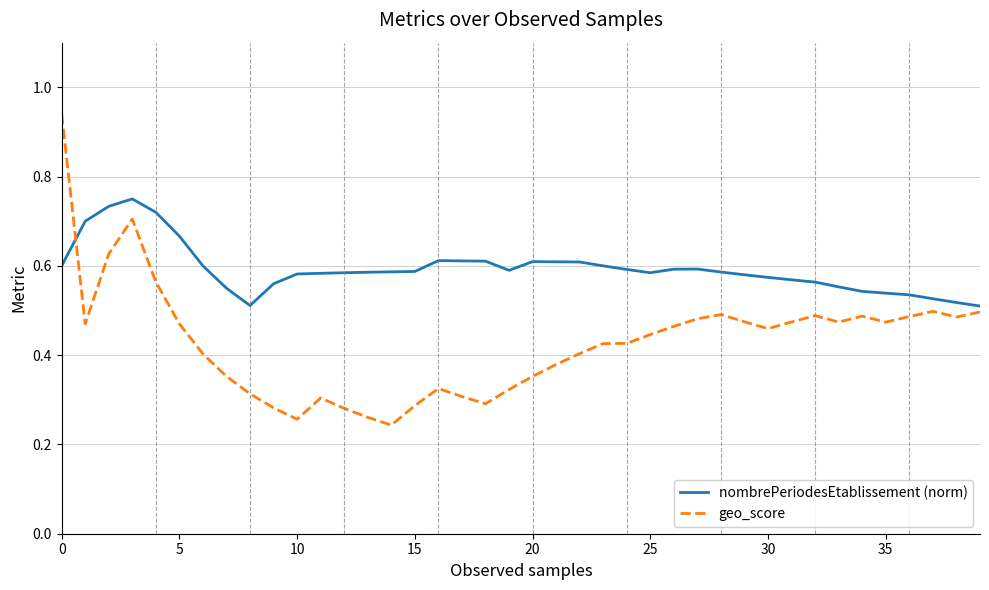

Which series has the widest spread of values?

geo_score